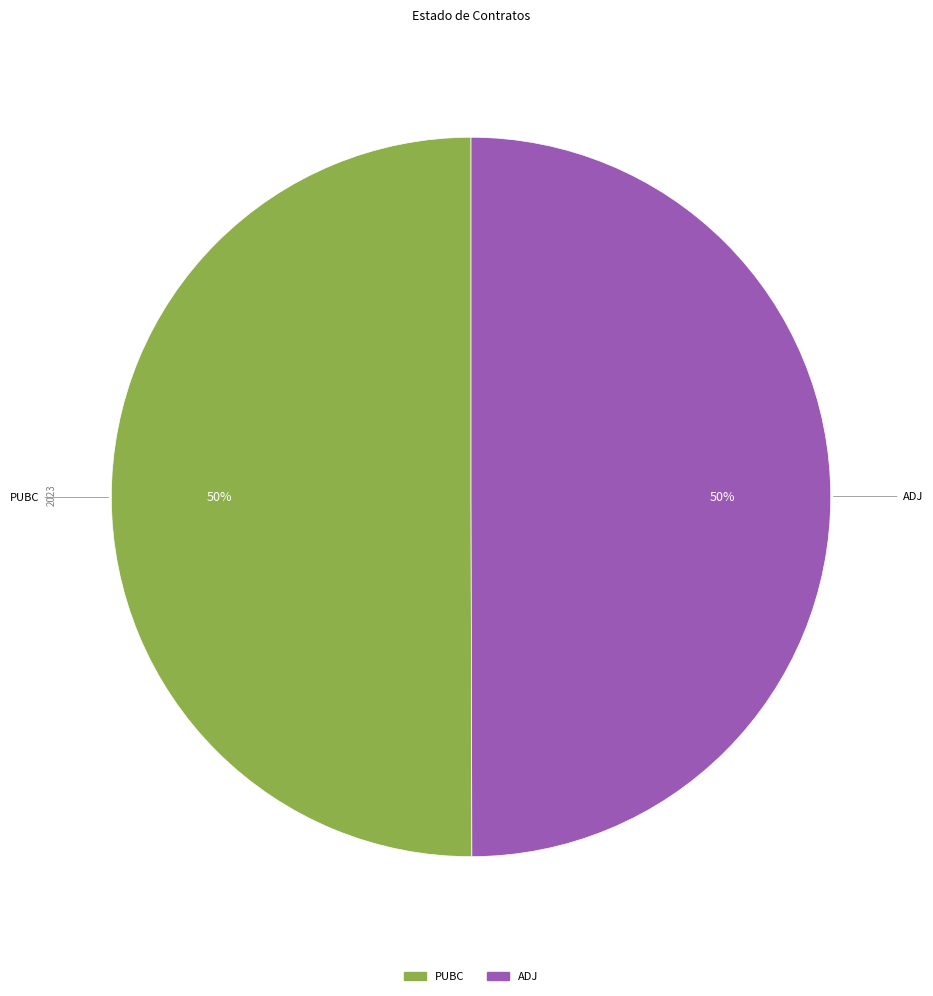

True or false: PUBC accounts for 64% of the total.

False